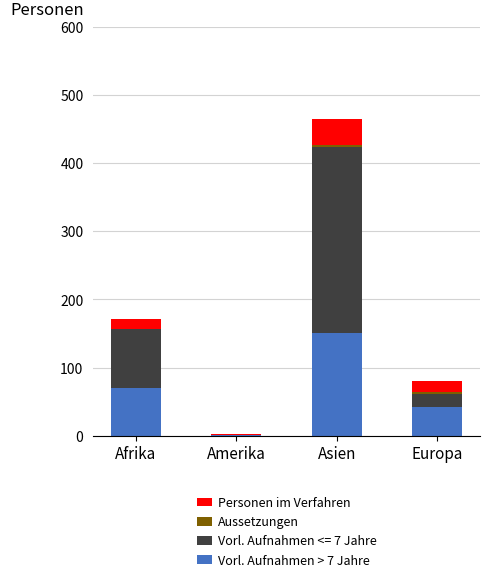

The Vorl. Aufnahmen > 7 Jahre series shows 92 at Afrika. True or false?

False